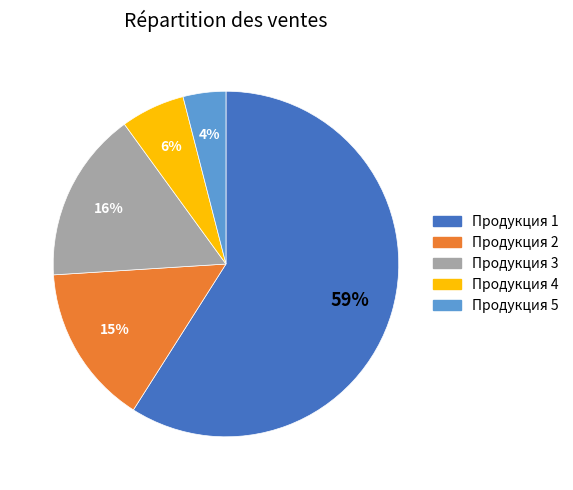

Is it true that Продукция 3 is 22% of the pie?

False